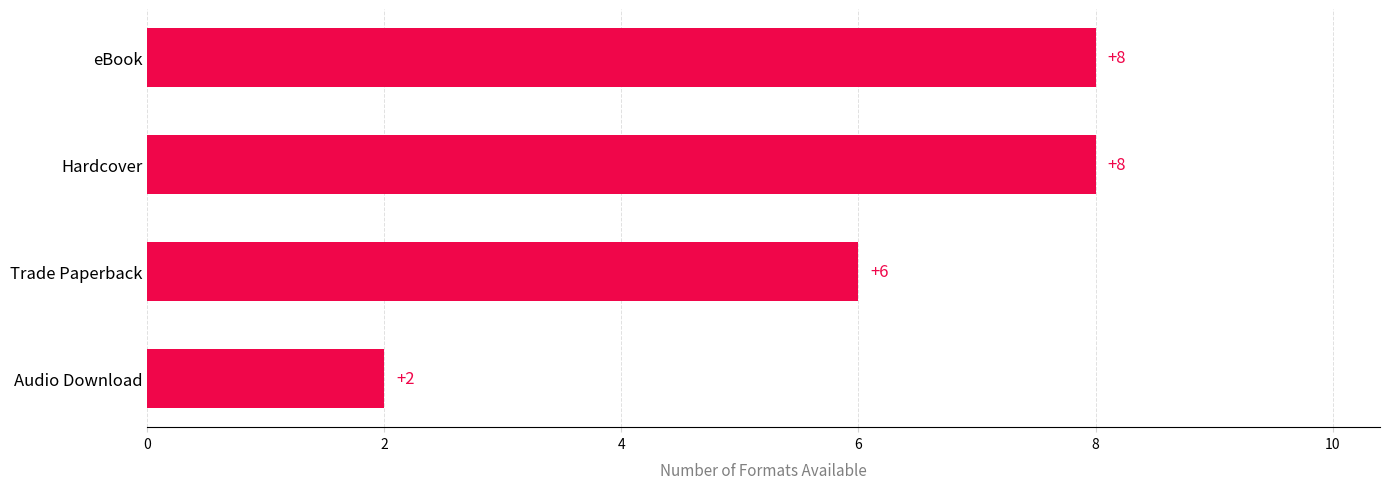

The value at Audio Download is 3. True or false?

False